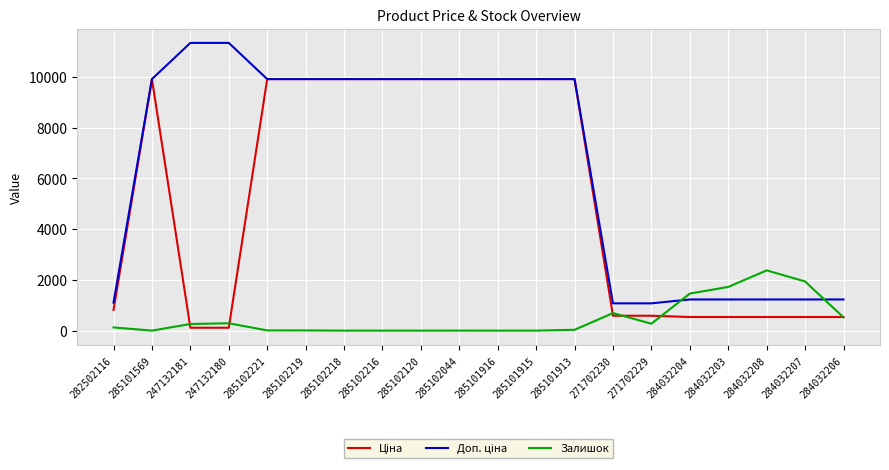

What position from the left is 284032208?

18